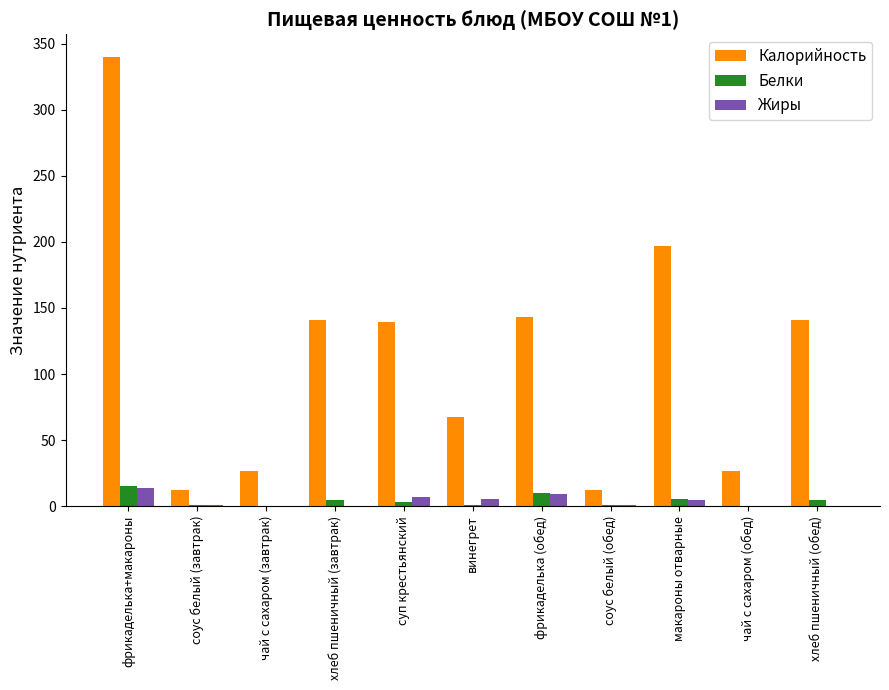

Which series has the largest total across all categories?

Калорийность